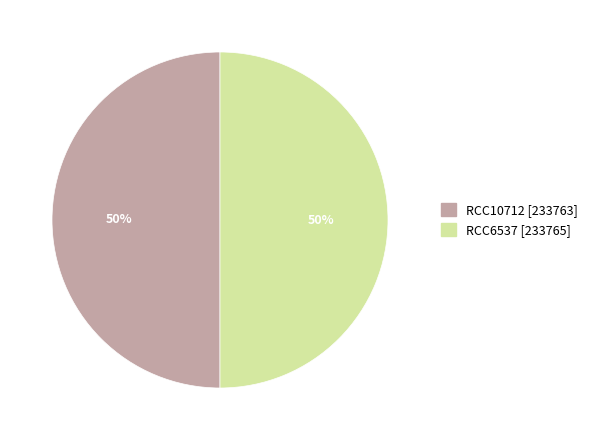

Is it true that RCC10712 is 39% of the pie?

False